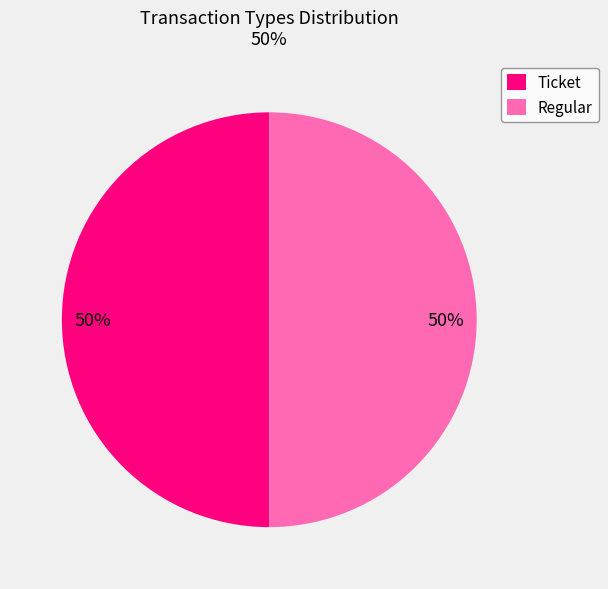

Combined, do Ticket and Regular account for over 50%?

Yes